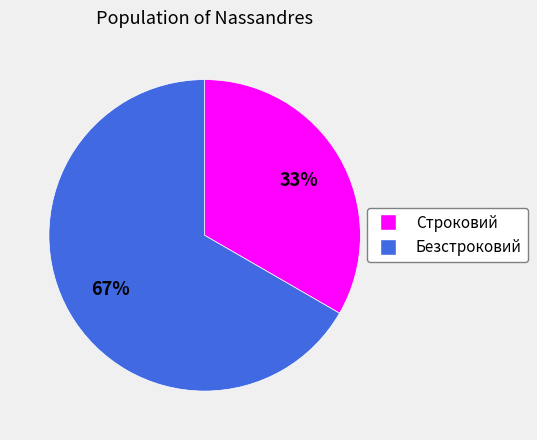

To the nearest percent, what is the combined percentage of Строковий and Безстроковий?

100%